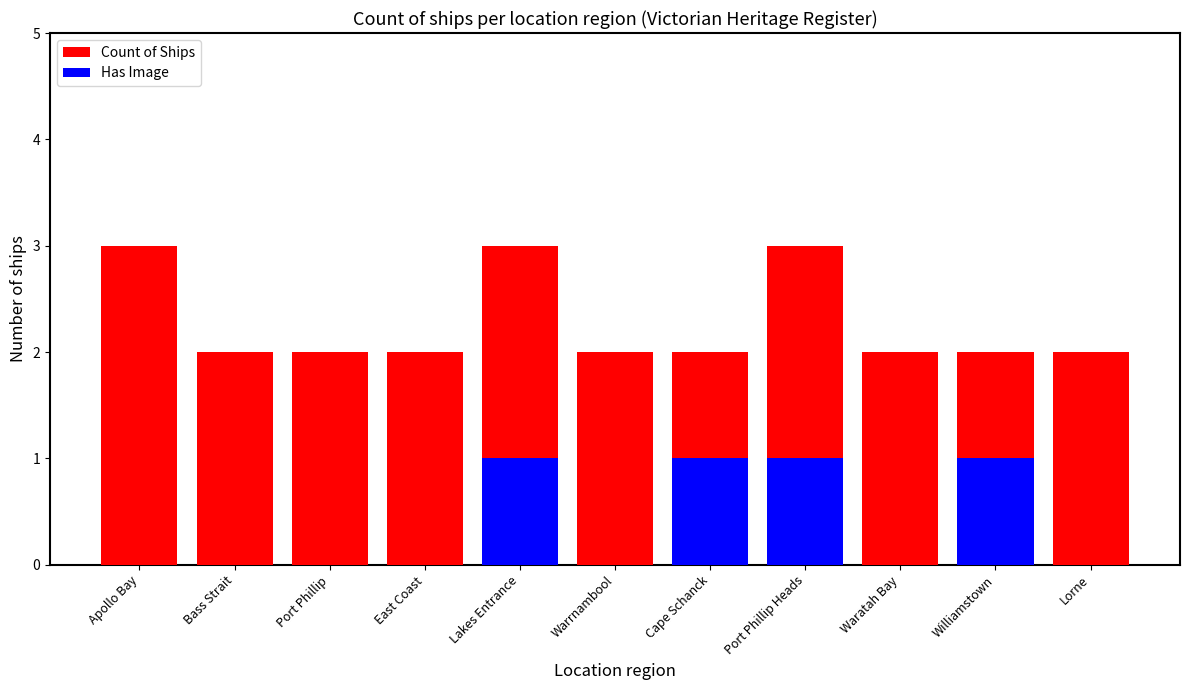

Rank the series at Cape Schanck from highest to lowest value.

Count of Ships, Has Image